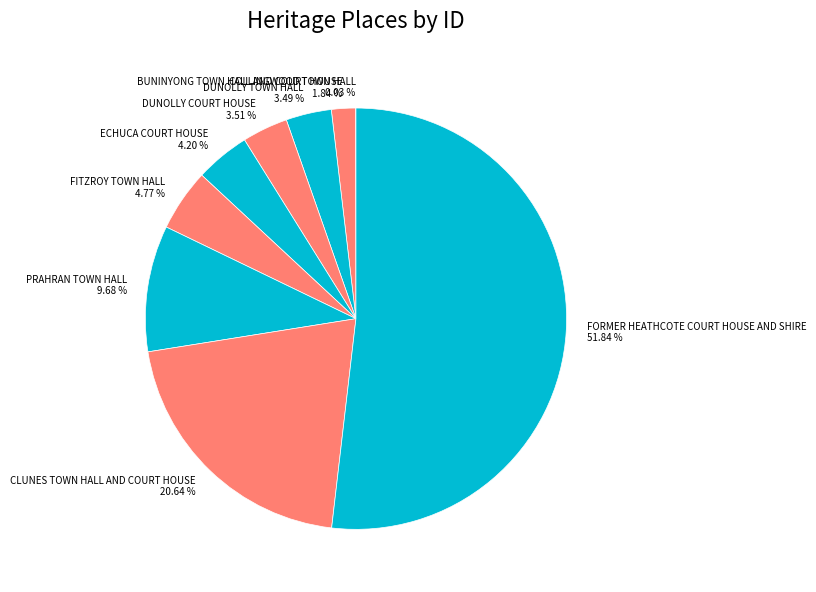

How much of the chart is everything except FORMER HEATHCOTE COURT HOUSE AND SHIRE?

48.2%